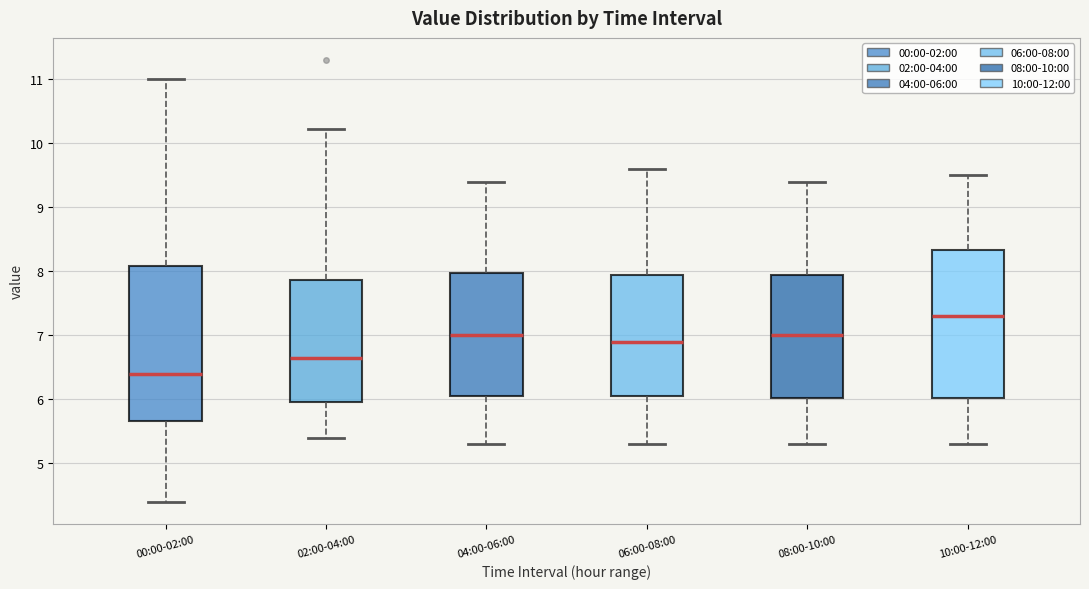

Which box has the lowest median line?

00:00-02:00